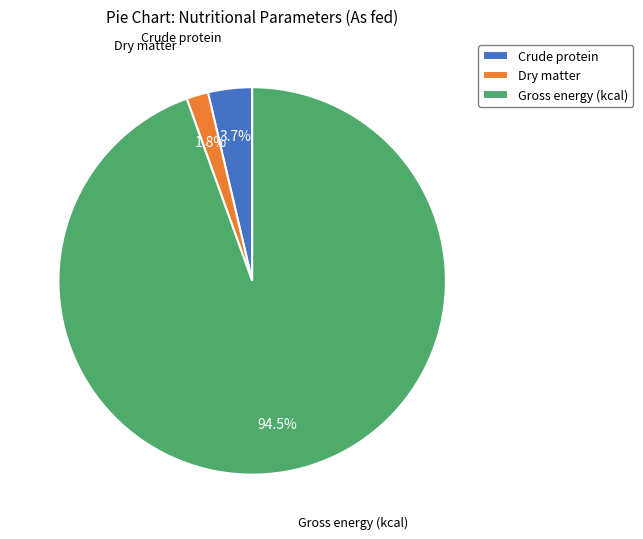

To the nearest percent, what is the difference between the Crude protein and Dry matter slice percentages?

2%